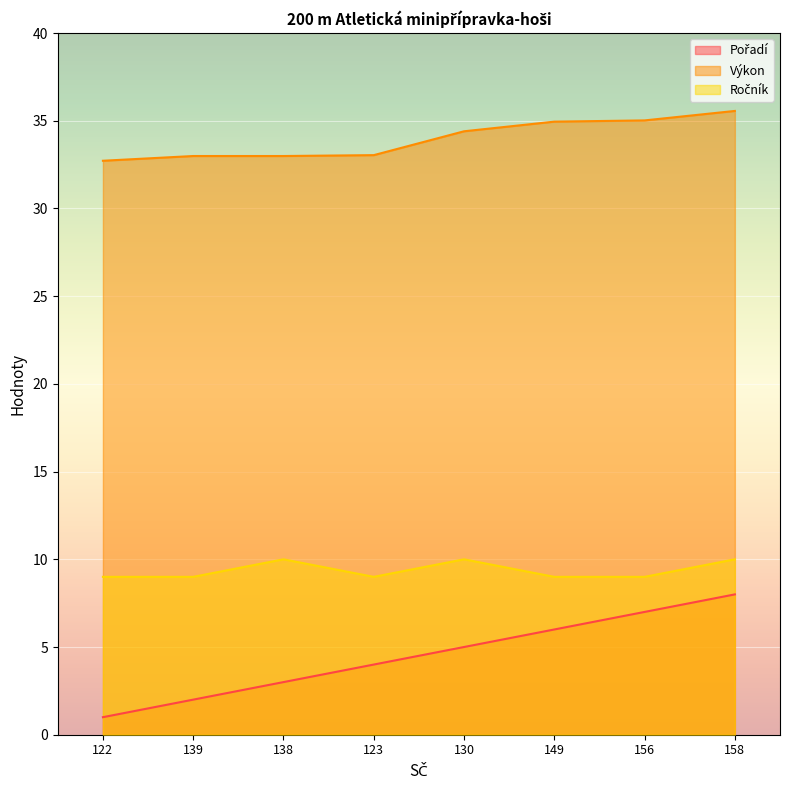

Does the chart display data point markers on the line(s)?

No